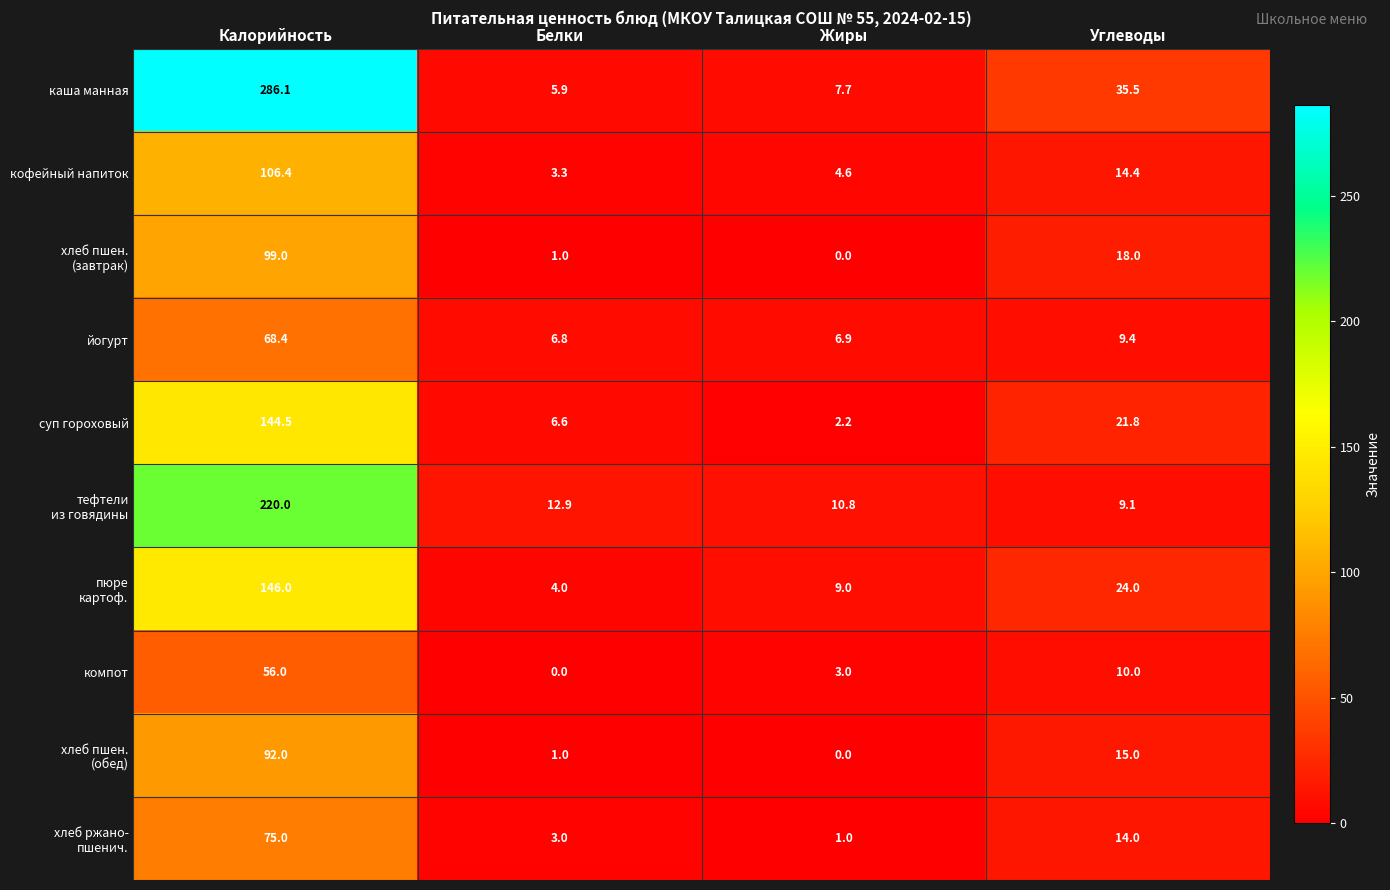

What is the difference between the maximum and minimum values in the компот series?

56.0